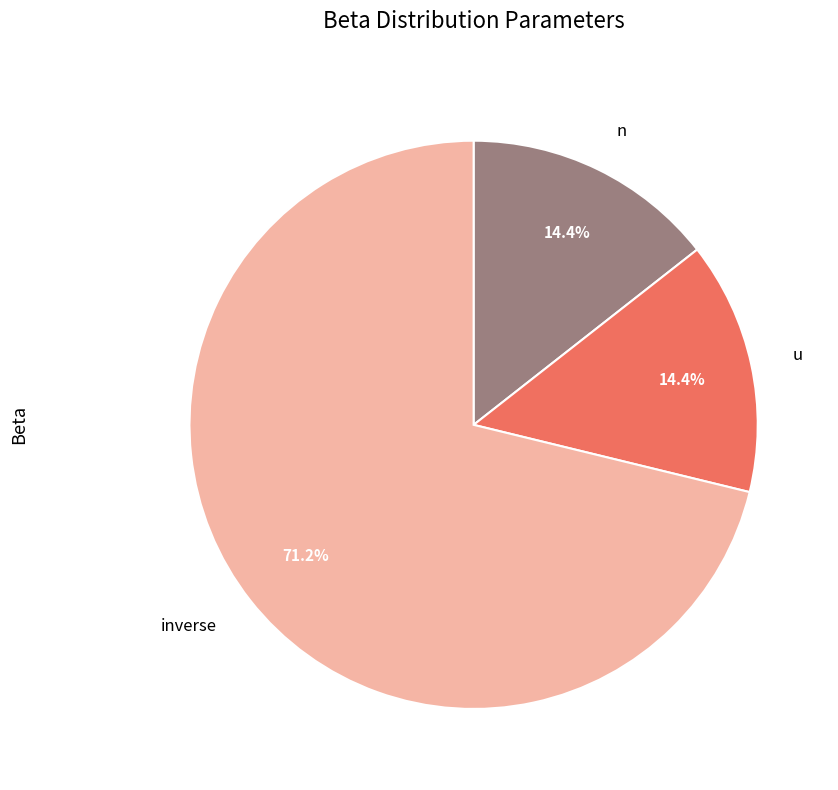

Is it true that n is 7% of the pie?

False